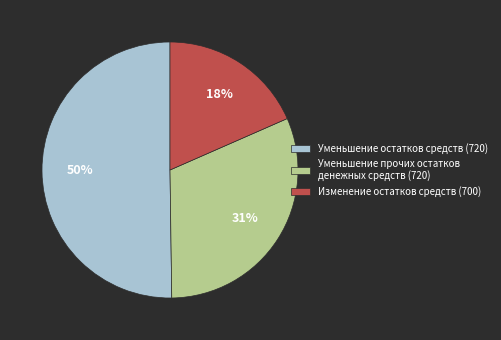

What percentage is the Уменьшение прочих остатков денежных средств (720) slice, to the nearest percent?

31%